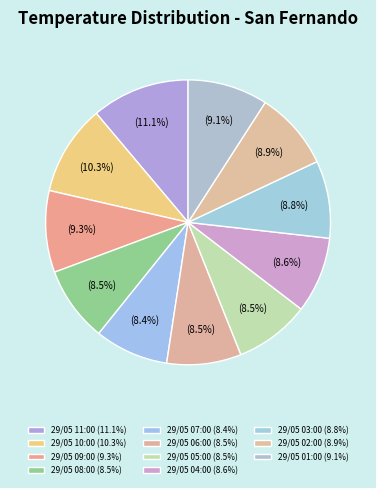

How many slices are in this pie chart?

11